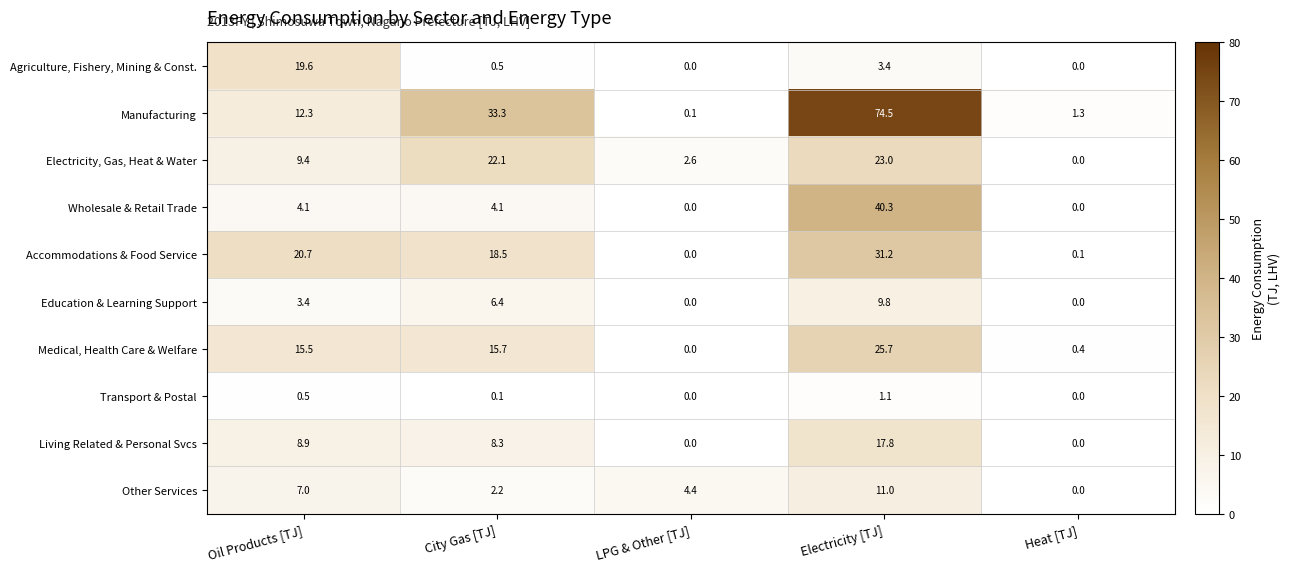

Which category has the highest value across all series?

Electricity [TJ]